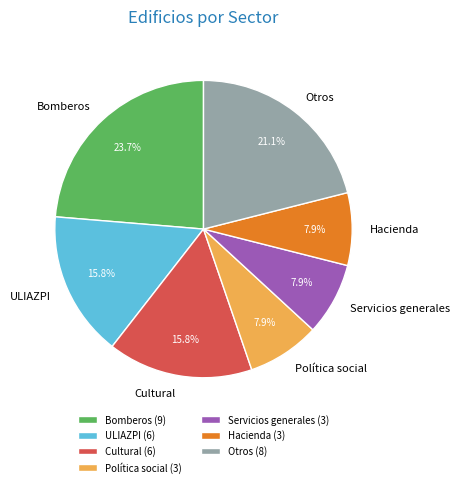

What is the total percentage of Cultural and Política social?

23.7%